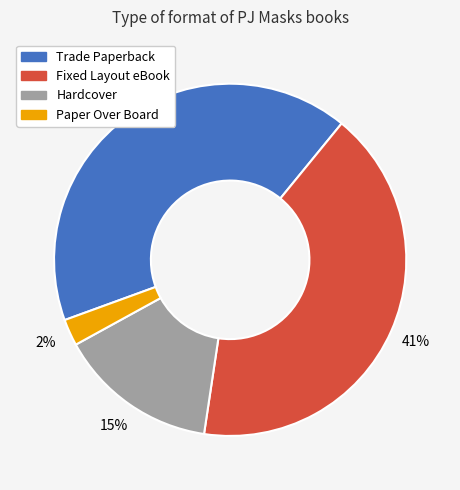

Do Trade Paperback and Paper Over Board together represent more than half of the pie?

No